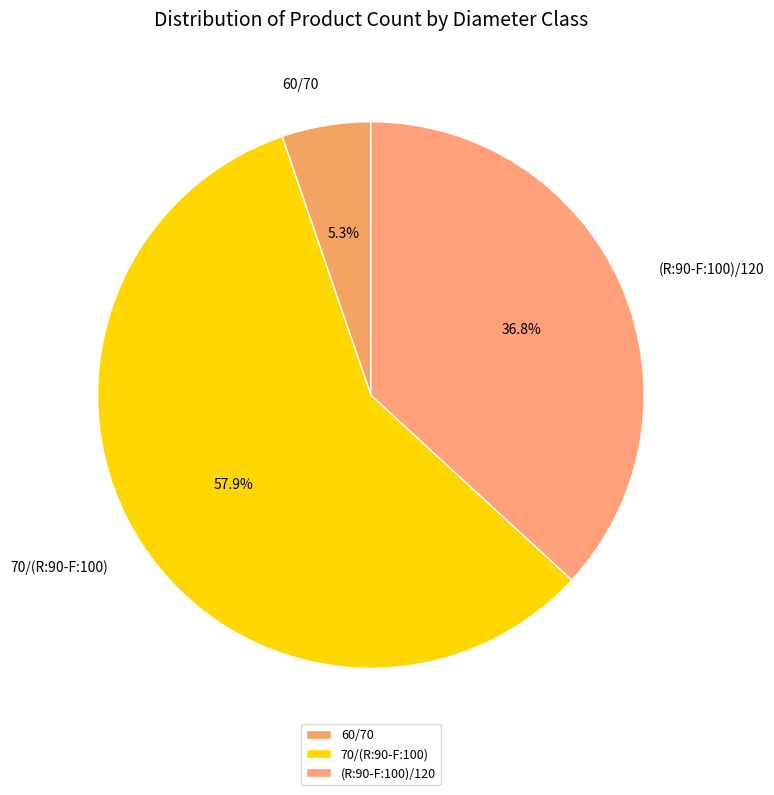

Is the sum of 60/70 and (R:90-F:100)/120 greater than half?

No